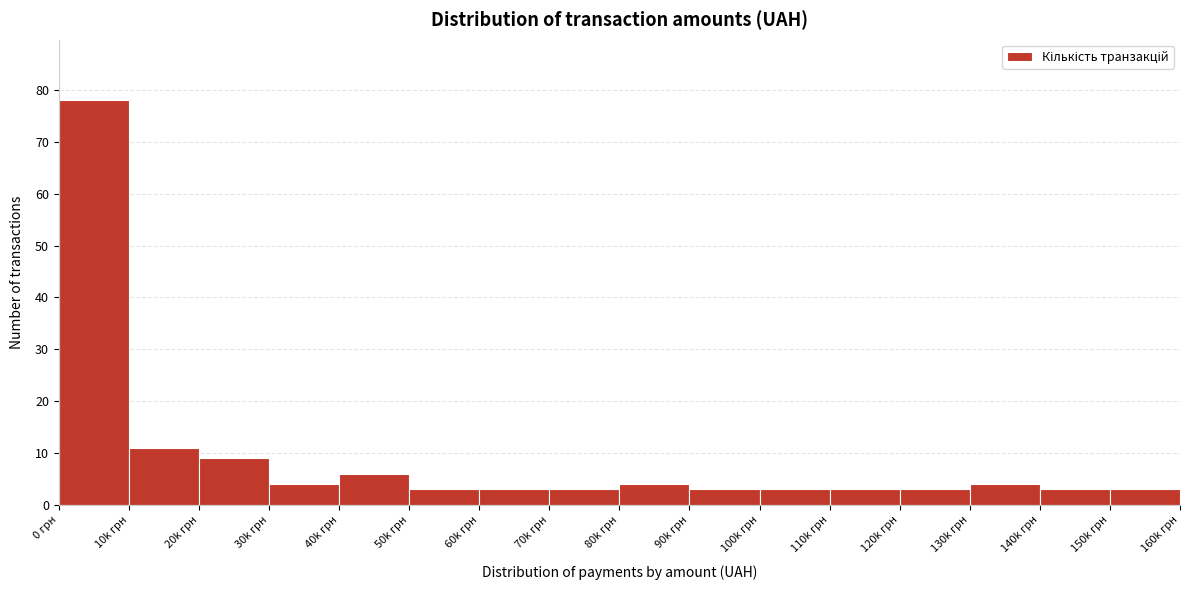

Reading right to left, list all the values displayed in this chart.

150k грн=3	140k грн=3	130k грн=4	120k грн=3	110k грн=3	100k грн=3	90k грн=3	80k грн=4	70k грн=3	60k грн=3	50k грн=3	40k грн=6	30k грн=4	20k грн=9	10k грн=11	0 грн=78